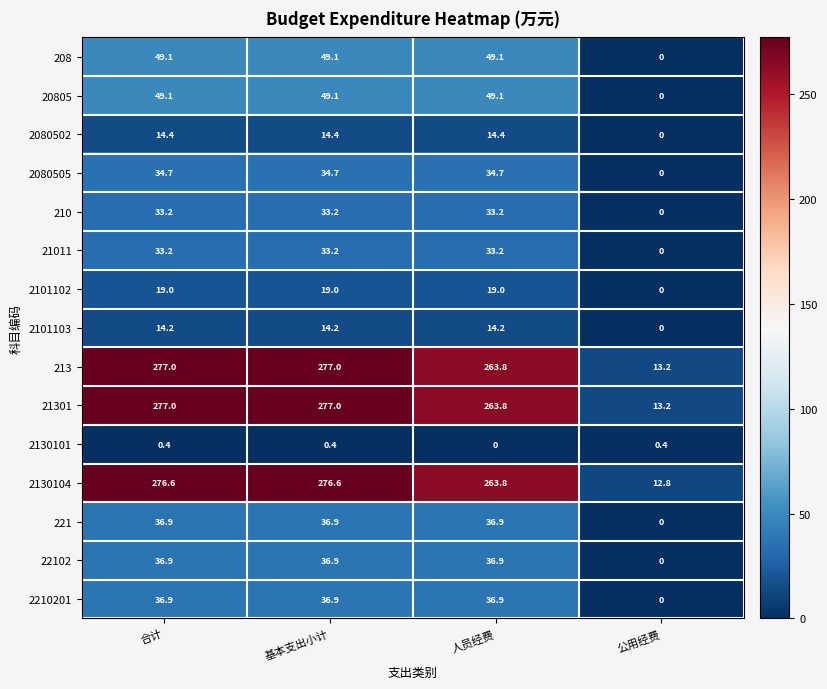

The 221 series shows 36.9 at 基本支出小计. True or false?

True